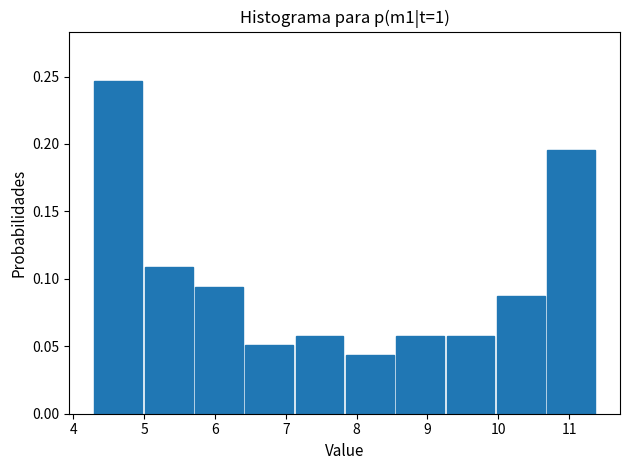

What is the height of the bar covering 5.01 to 5.72 on the x-axis? Neither the bar edges nor the heights are printed on the chart, so give them approximately, as read against the axes.

0.110